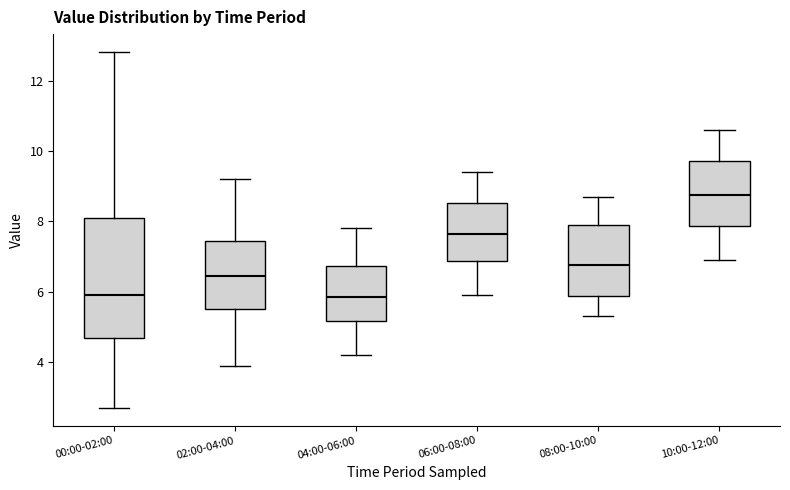

Reading left to right, transcribe this box plot: for each box, give where its median line is, the range the box spans, and where its two whiskers end, as read against the y-axis. The values are not printed on the chart, so give them approximately, as read against the axis.

00:00-02:00: median 6.0, box 4.6 to 8.0, whiskers 2.8 to 12.8
02:00-04:00: median 6.4, box 5.6 to 7.4, whiskers 4.0 to 9.2
04:00-06:00: median 5.8, box 5.2 to 6.8, whiskers 4.2 to 7.8
06:00-08:00: median 7.6, box 6.8 to 8.6, whiskers 6.0 to 9.4
08:00-10:00: median 6.8, box 5.8 to 8.0, whiskers 5.4 to 8.8
10:00-12:00: median 8.8, box 7.8 to 9.8, whiskers 7.0 to 10.6